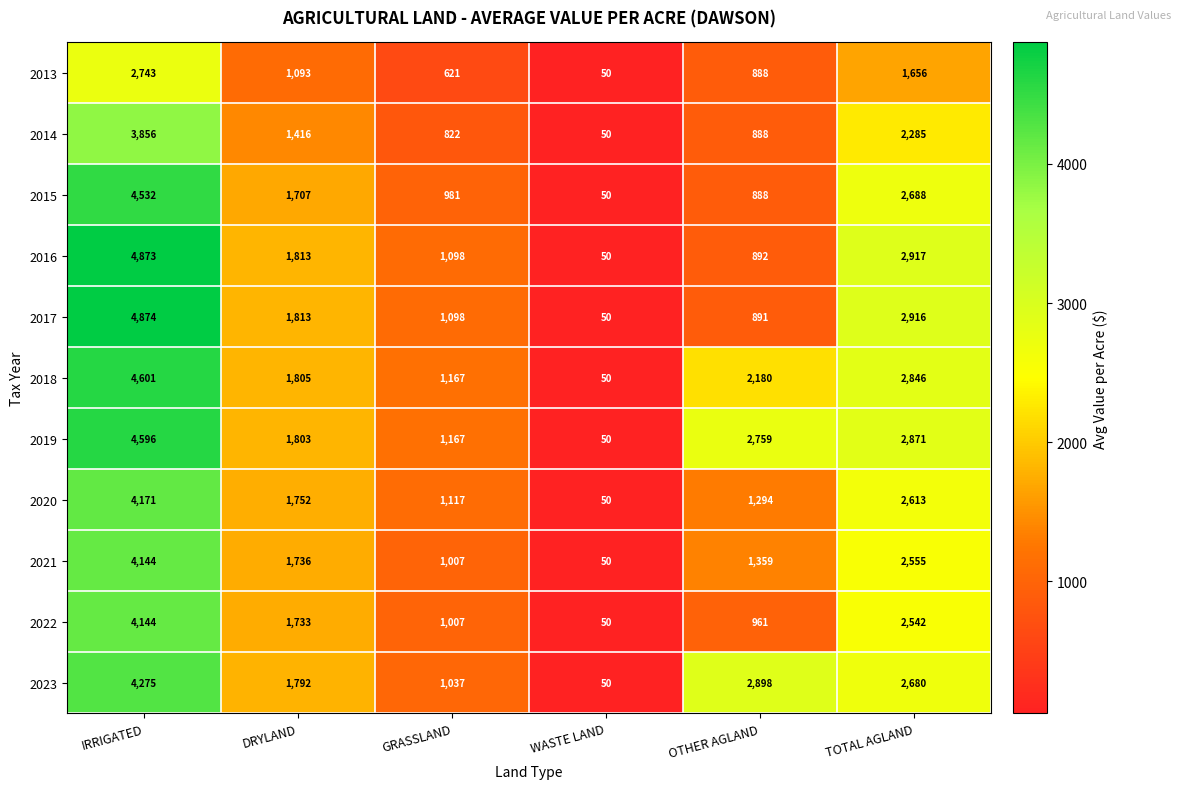

List the labels in order of 2019 value, smallest first.

WASTE LAND, GRASSLAND, DRYLAND, OTHER AGLAND, TOTAL AGLAND, IRRIGATED